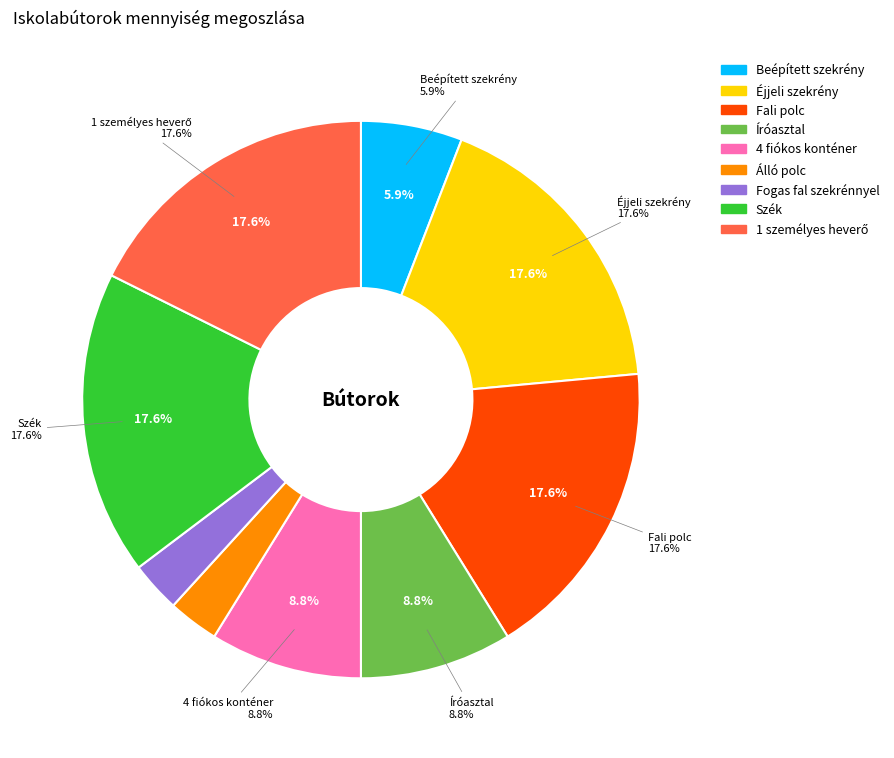

The Fogas fal szekrénnyel slice represents 15% of the pie. True or false?

False